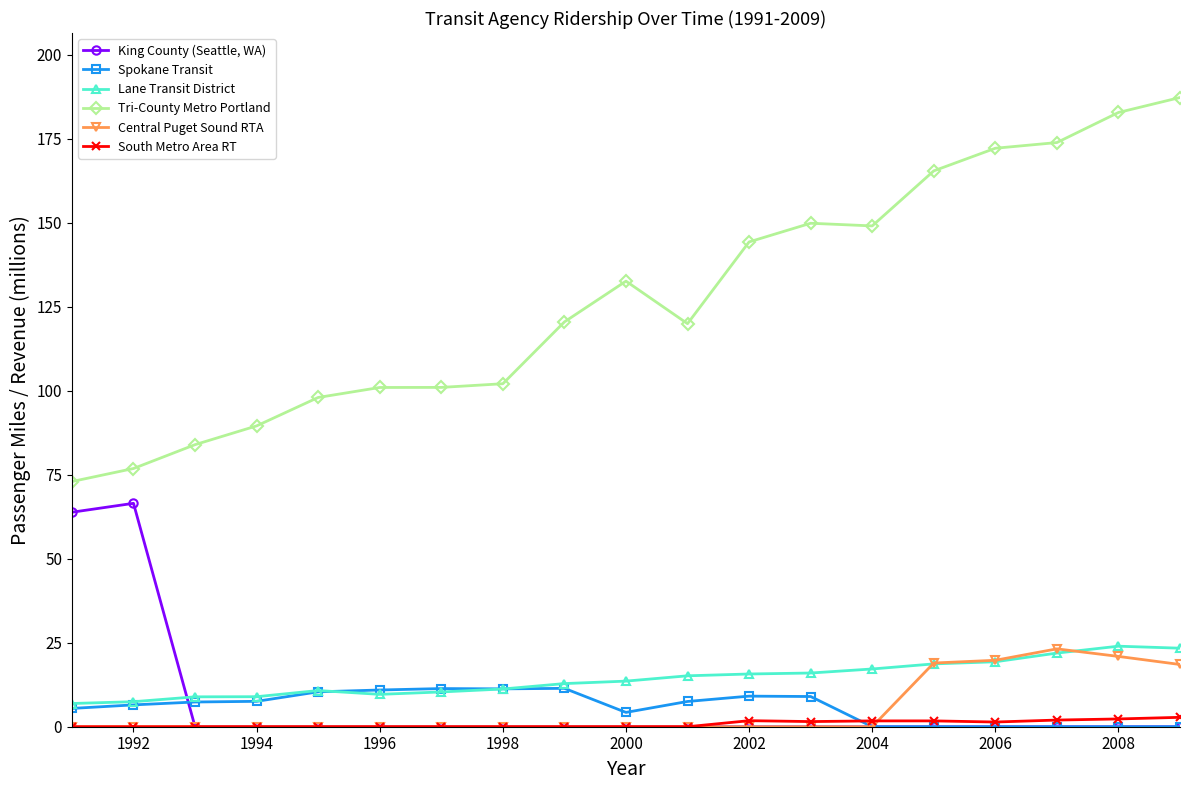

Which series has the widest spread of values?

Tri-County Metro Portland